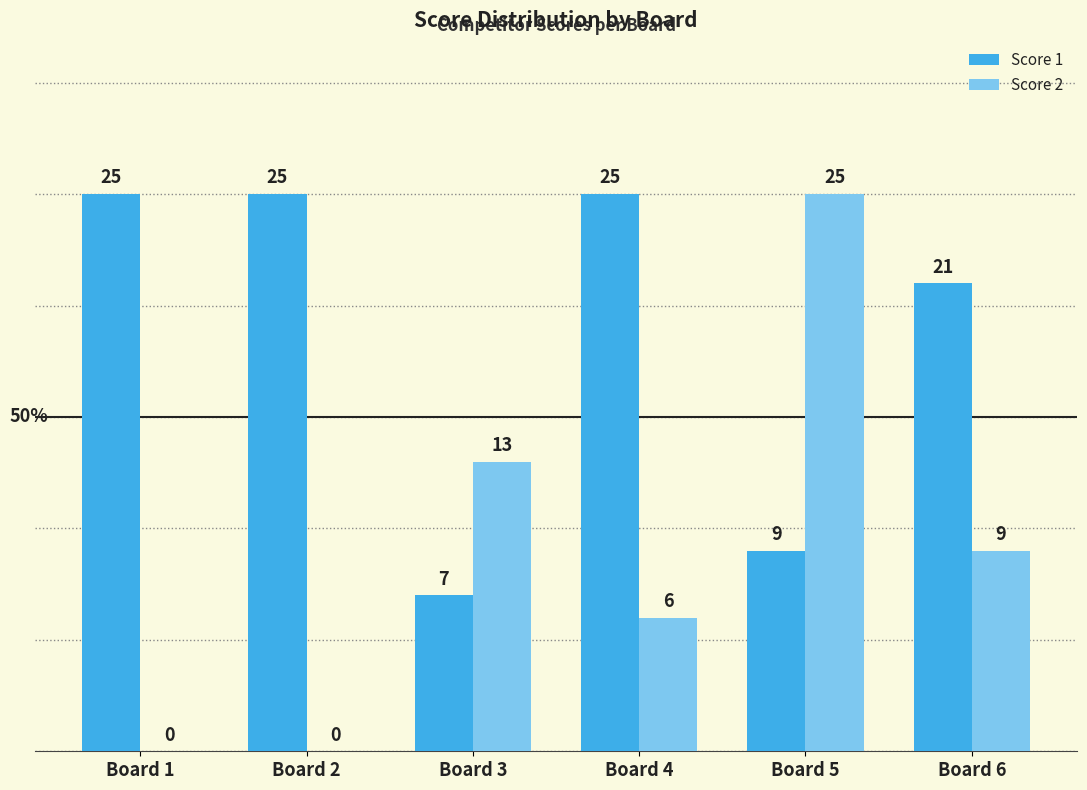

Count the number of data series in this chart.

2